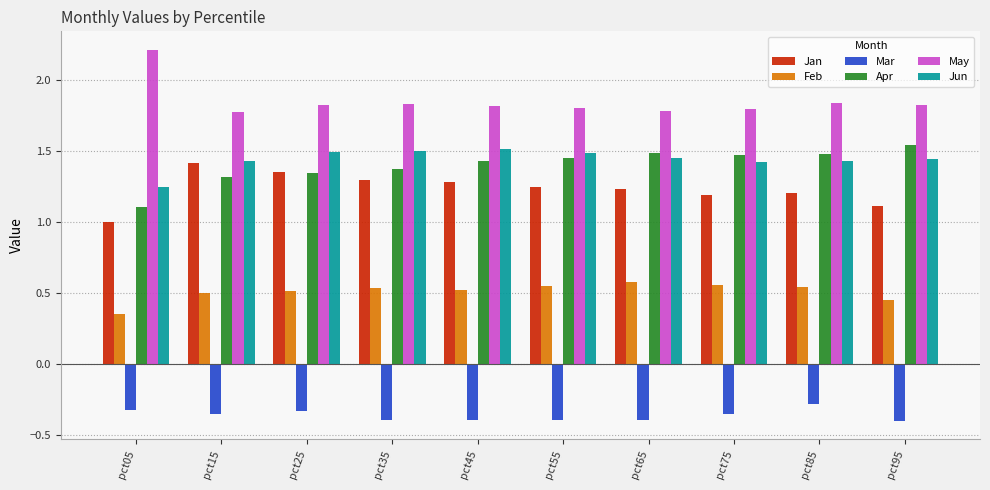

What are all the series names shown in the legend?

Jan, Feb, Mar, Apr, May, Jun